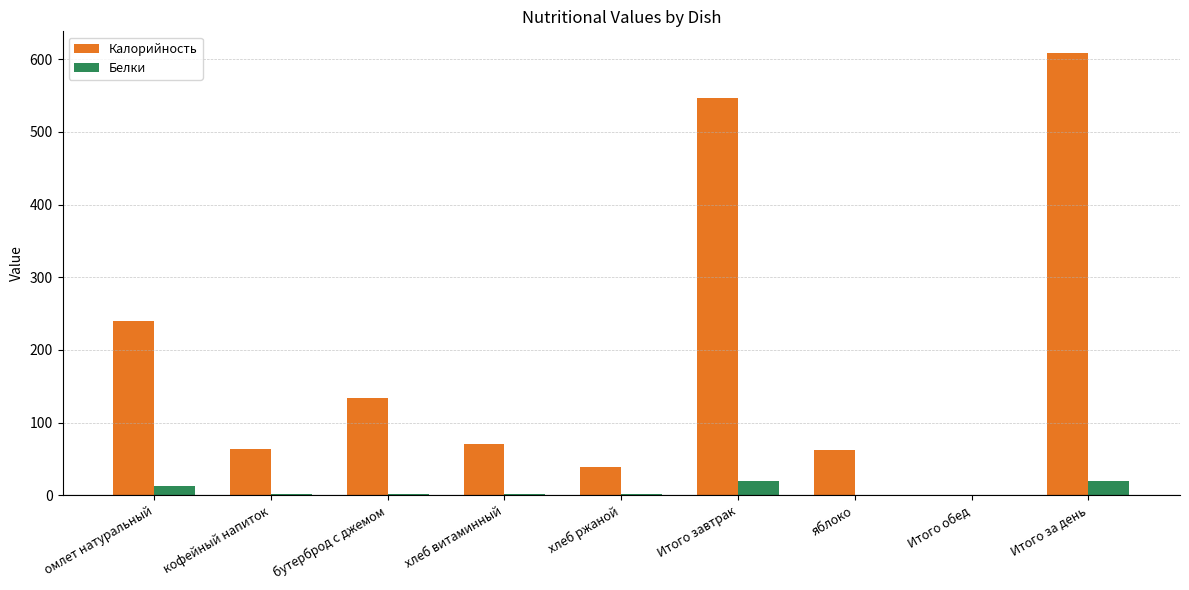

Is it true that Калорийность equals 62.0 at яблоко?

True